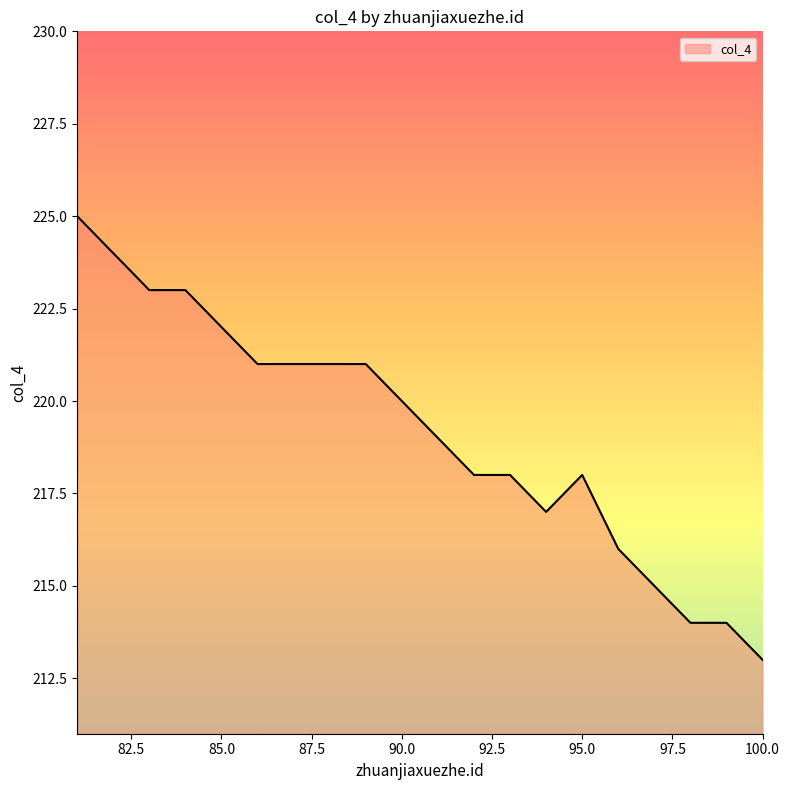

Reading left to right, what are all the values shown in this chart?

225	224	223	223	222	221	221	221	221	220	219	218	218	217	218	216	215	214	214	213